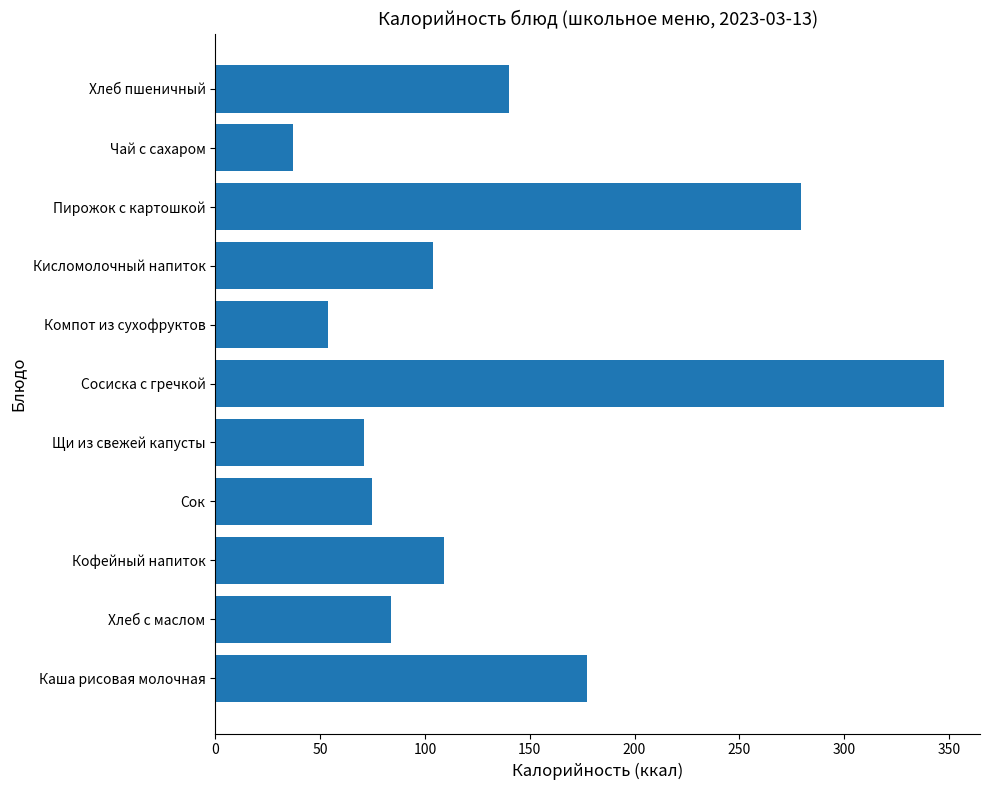

What is the approximate value at Кисломолочный напиток?

103.8